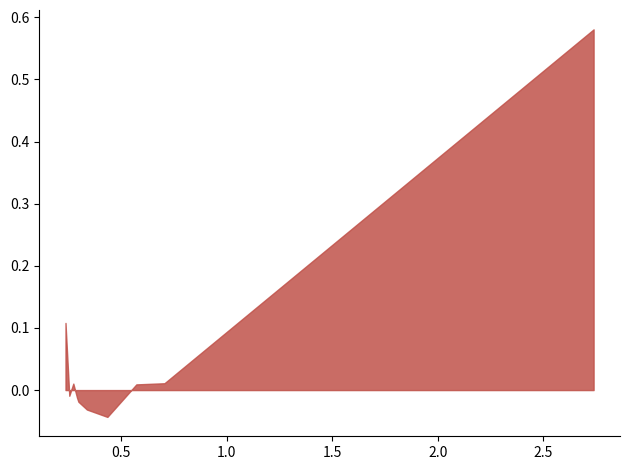

Does the chart have visible grid lines?

No